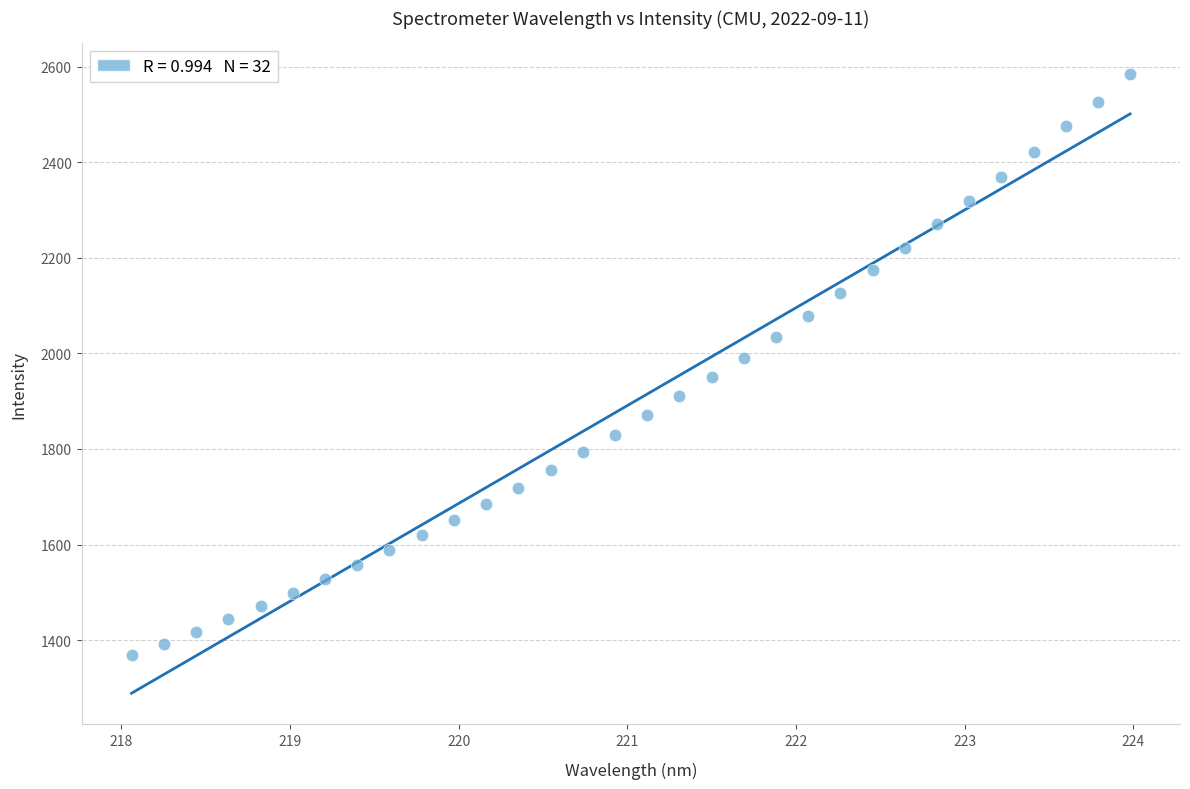

What is the range of X values (max minus min)?

5.9